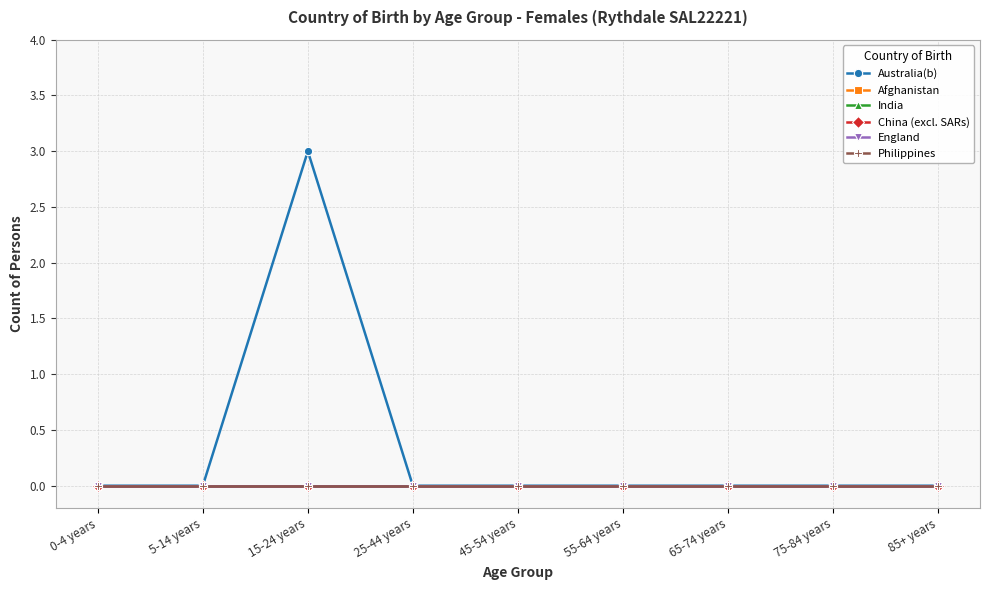

At which label is England closest to 0?

0-4 years